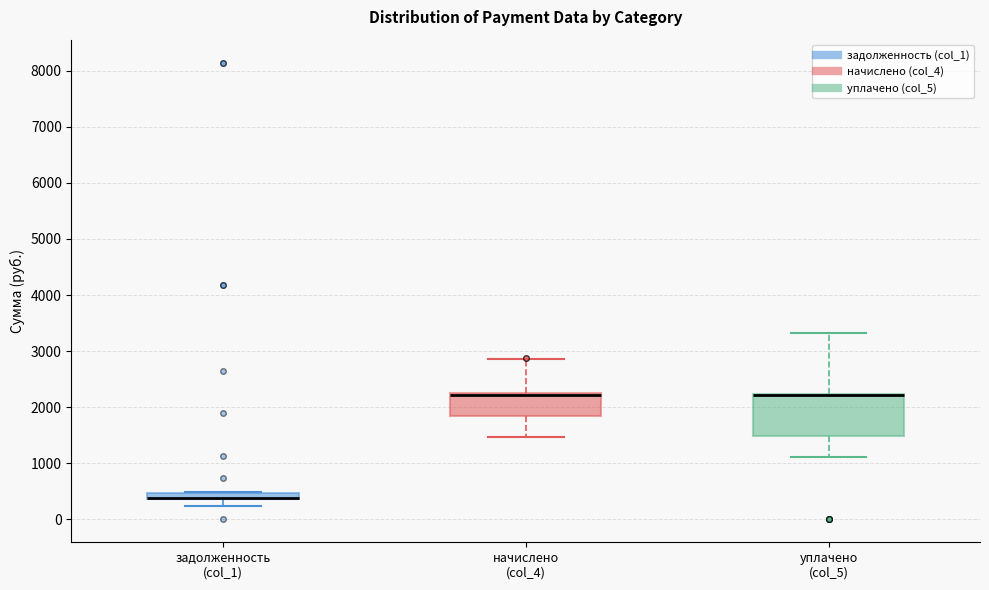

Where does the upper whisker of the box for уплачено (col_5) end on the y-axis? The values are not printed on the chart, so give them approximately, as read against the axis.

3300